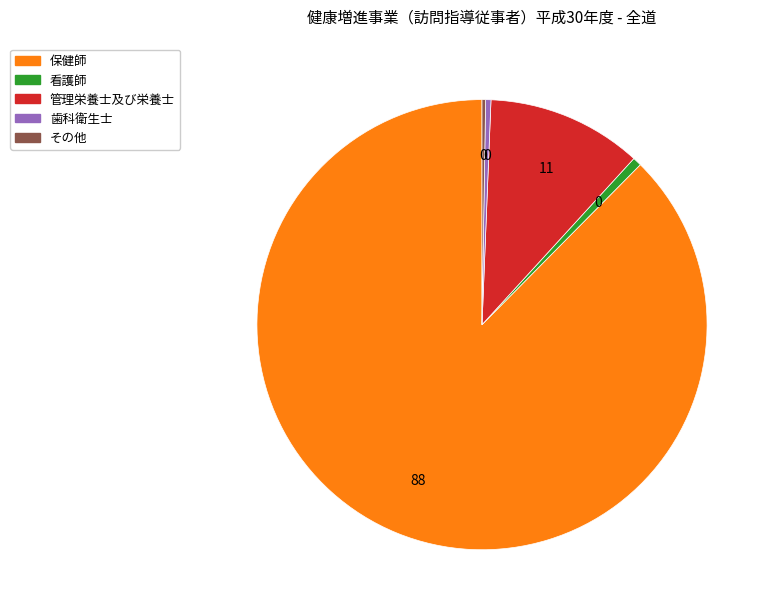

Does any single category account for the majority?

Yes